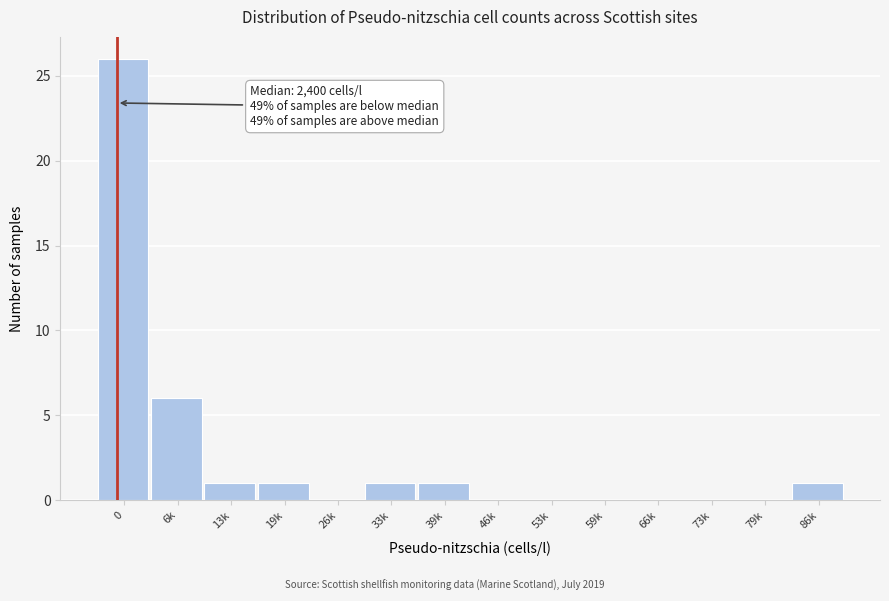

Reading left to right, transcribe all the data shown in this chart.

0=26	6k=6	13k=1	19k=1	26k=0	33k=1	39k=1	46k=0	53k=0	59k=0	66k=0	73k=0	79k=0	86k=1